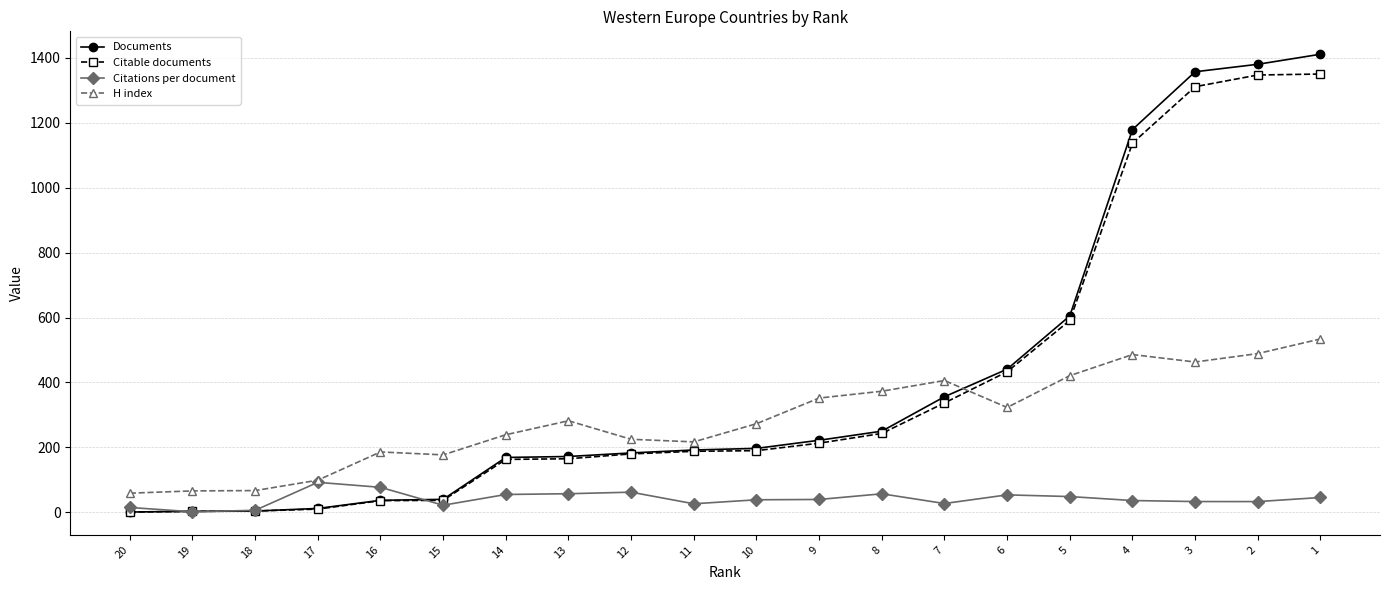

What is the highest value of the Documents series?

1411.0